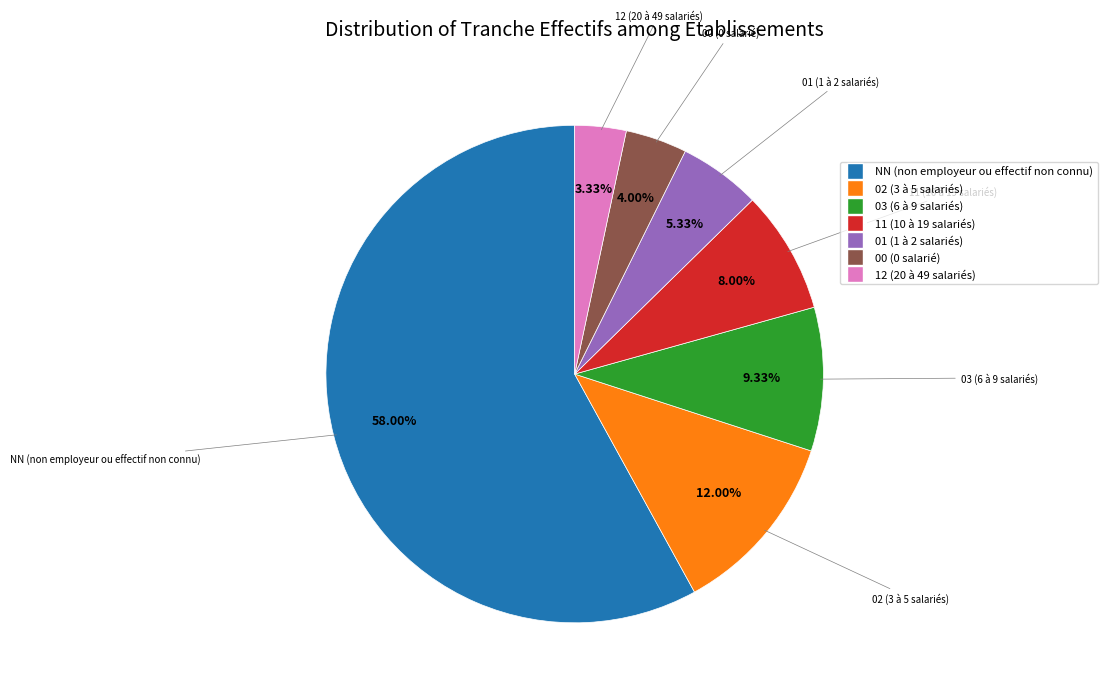

True or false: 01 accounts for 1% of the total.

False